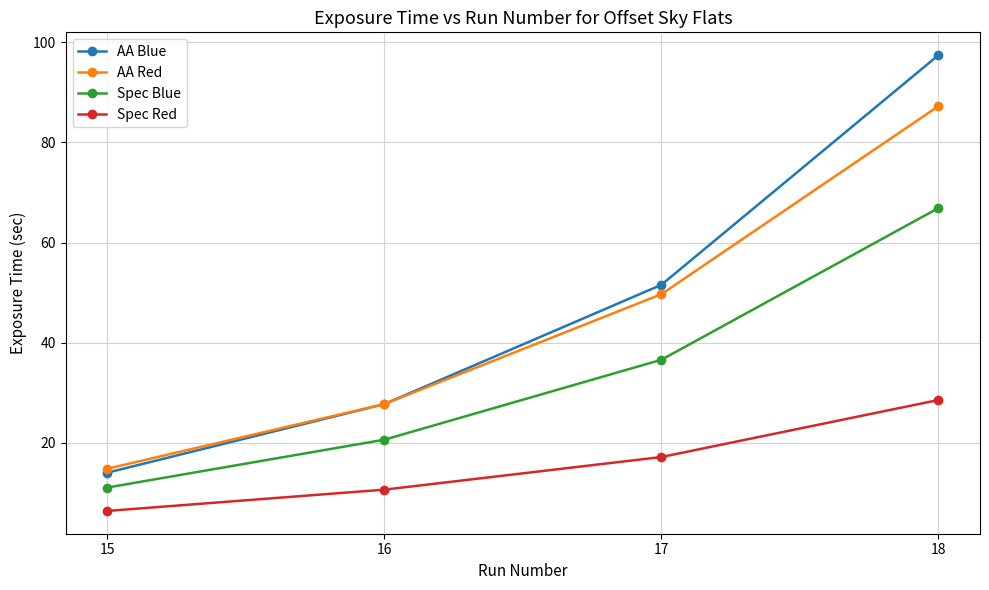

At which category is the sum across all series the highest?

18